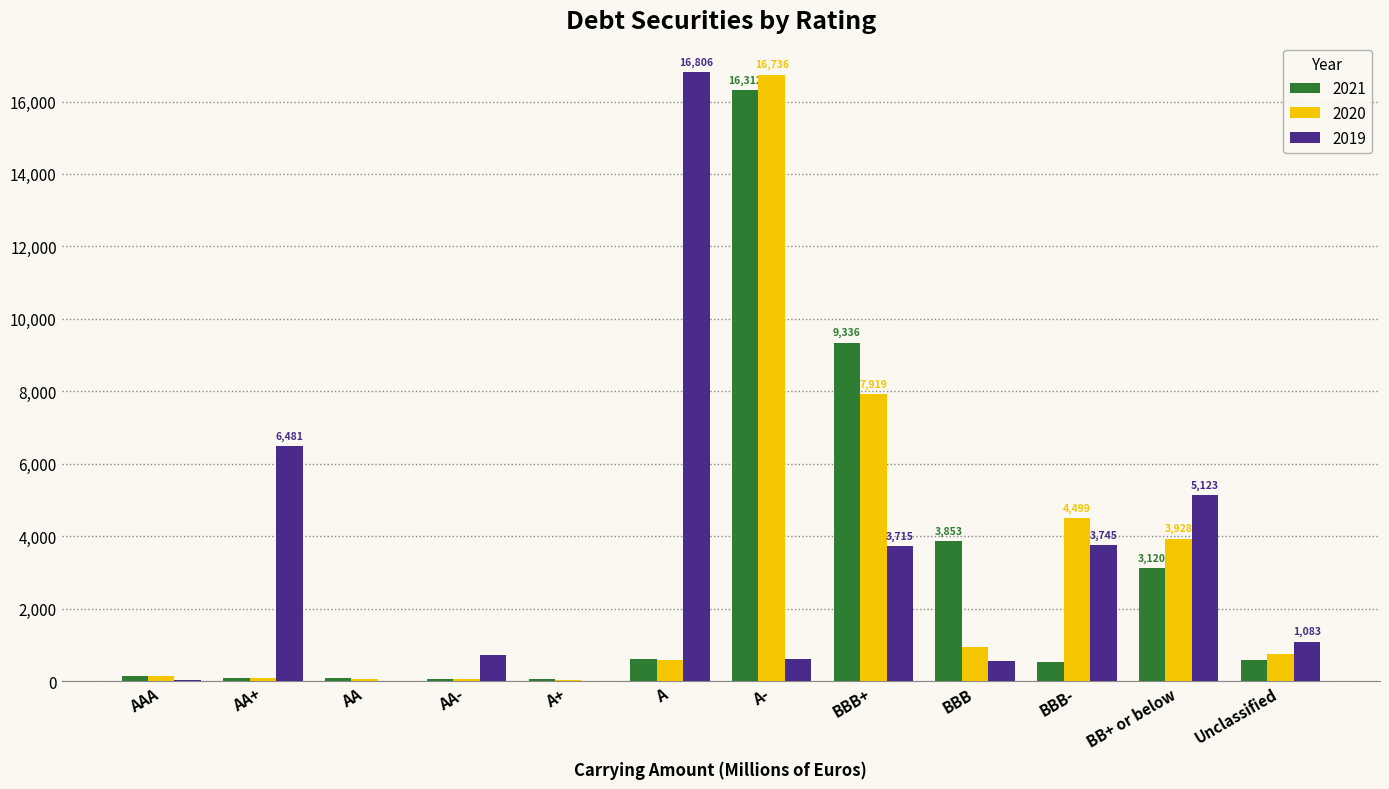

At which category is the sum across all series the highest?

A-